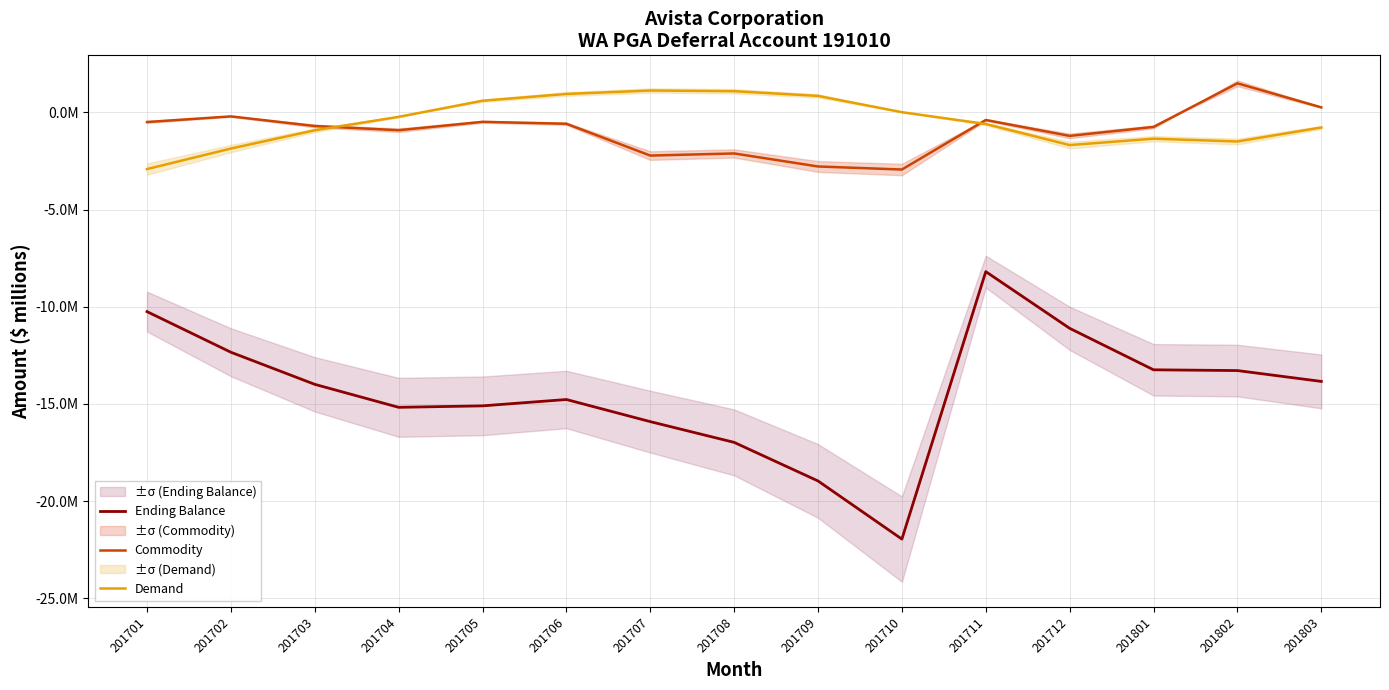

The Demand series shows 1.1 at 201708. True or false?

True